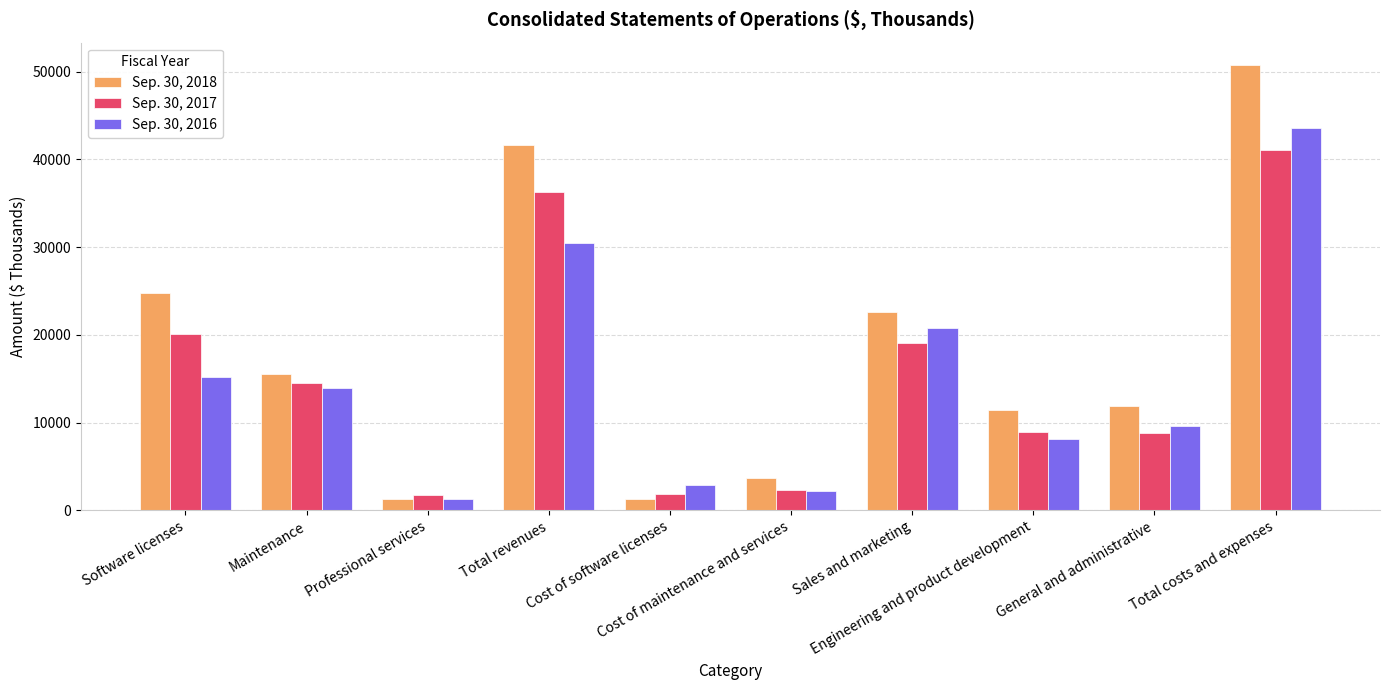

What is the sum of the Sep. 30, 2017 values at Total costs and expenses and Engineering and product development?

49921